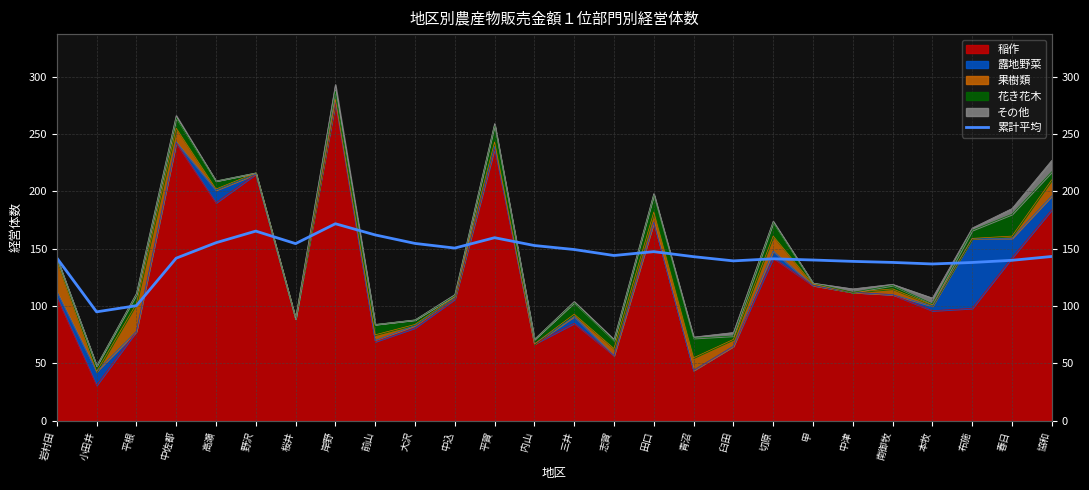

How many data points are less than 143?

12